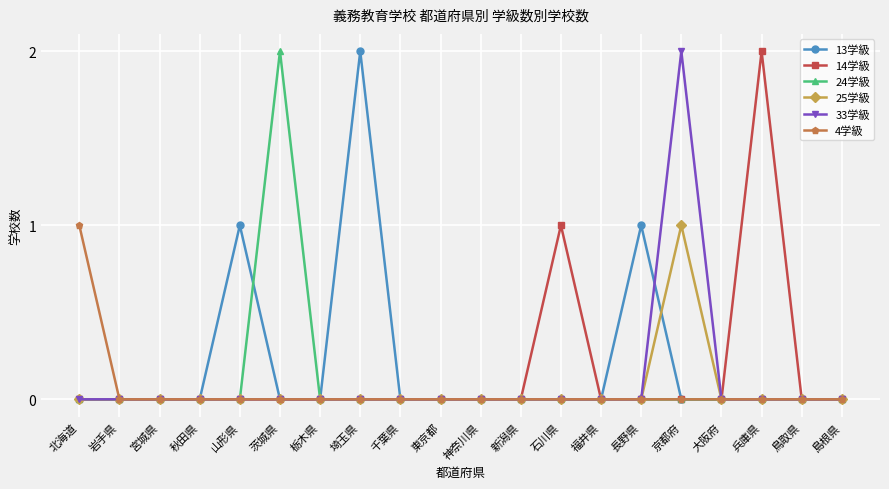

Is the value of 4学級 at 岩手県 greater than the value of 33学級 at 京都府?

No